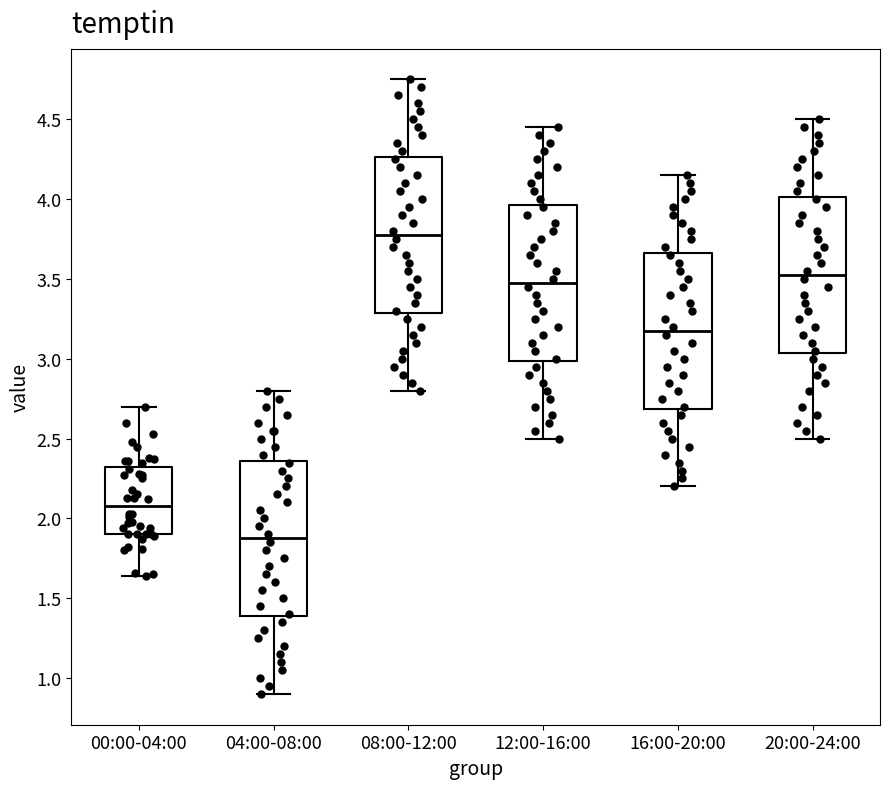

Which box has the lowest median line?

04:00-08:00